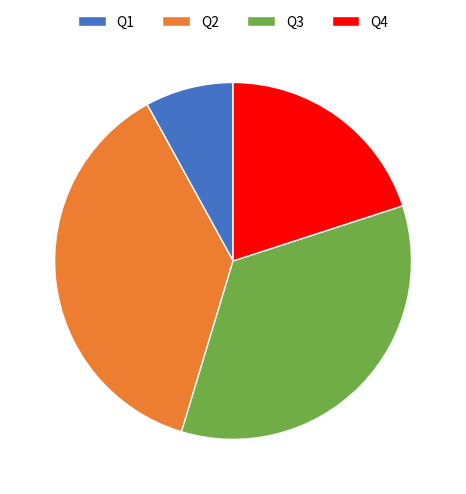

Does Q3 account for over 50% of the chart?

No